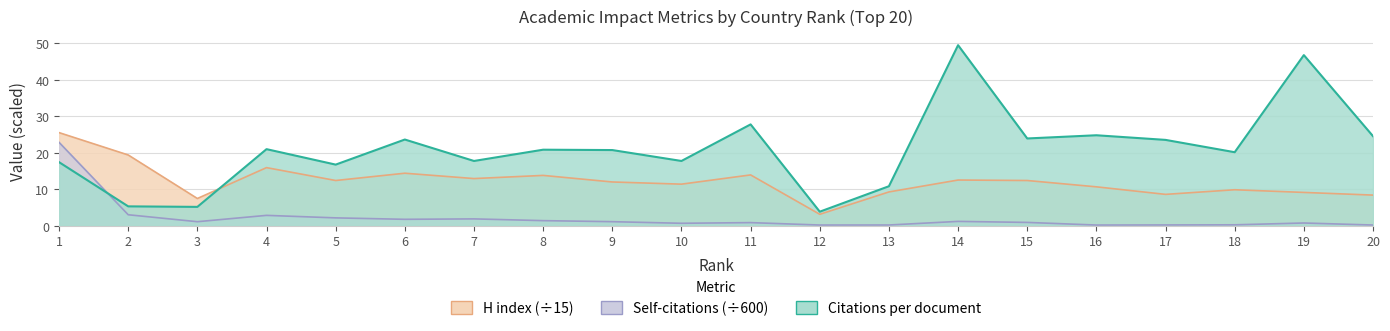

How many lines are shown in the chart?

3